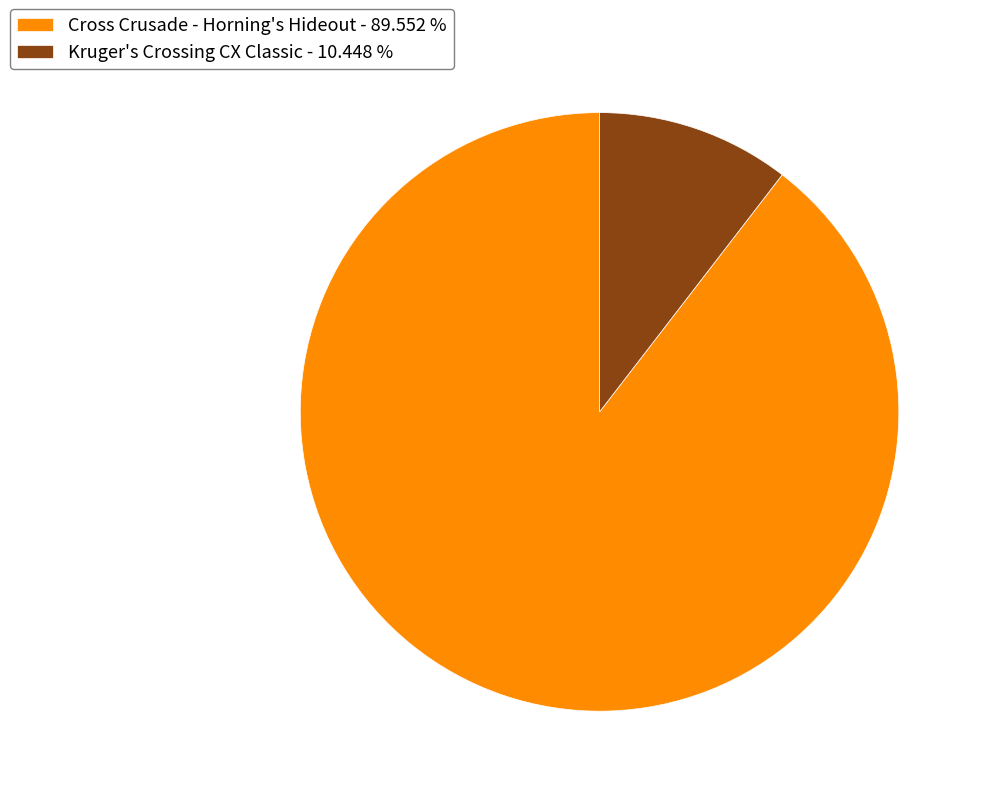

The Cross Crusade - Horning's Hideout slice represents 90% of the pie. True or false?

True